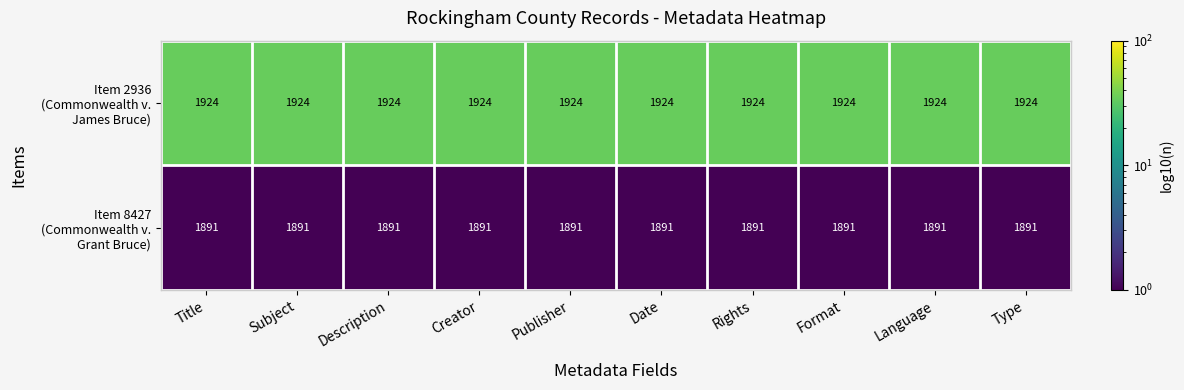

What is the difference between the highest and lowest values at Publisher?

33